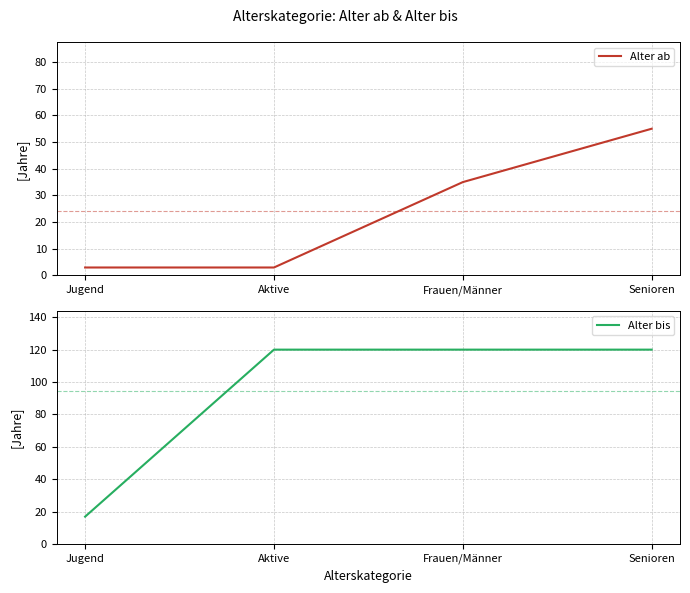

True or false: Alter bis and Alter ab intersect in this chart.

False